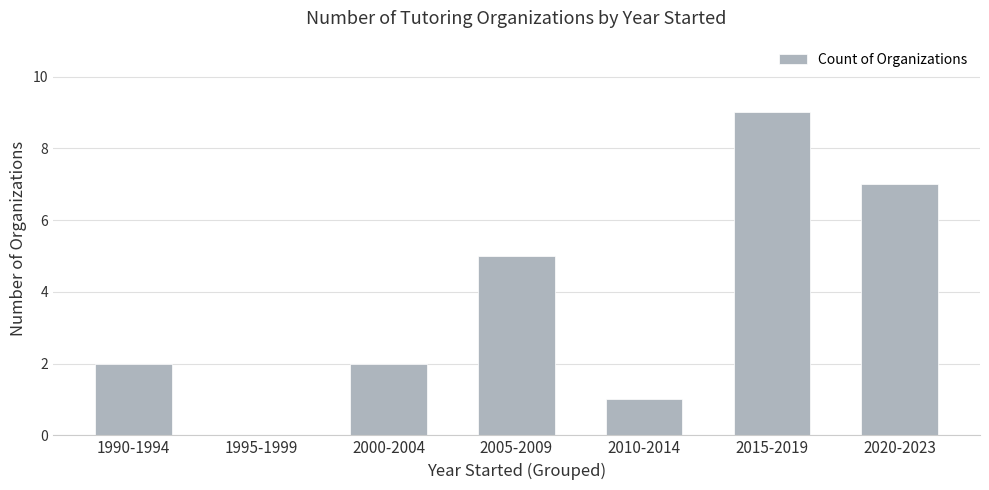

Which category has the highest value across all series?

2015-2019